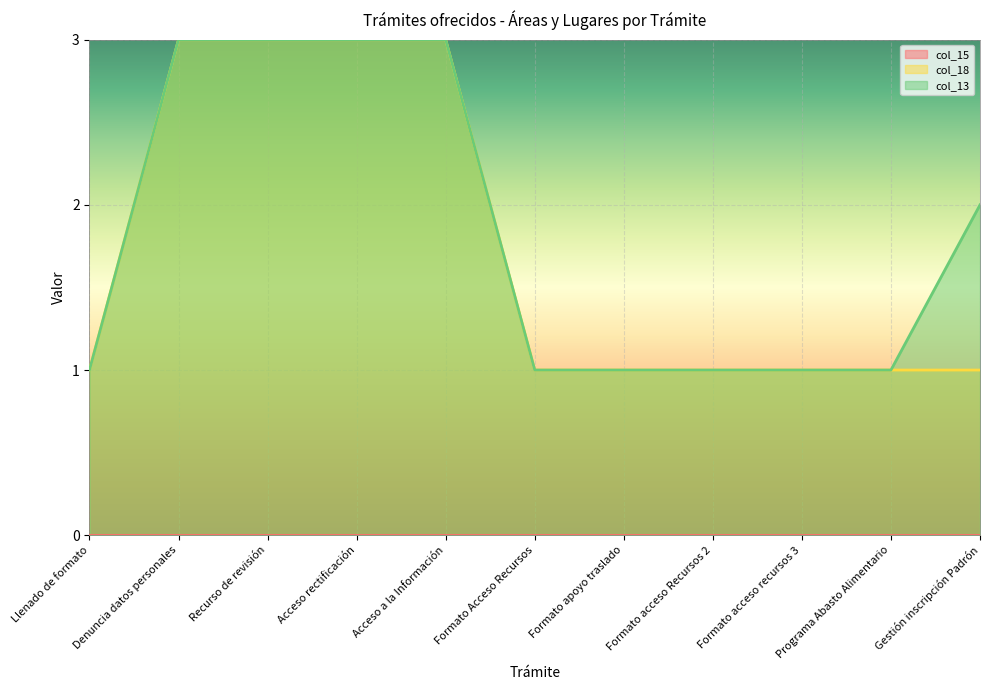

Which series has the largest range (max minus min)?

col_18